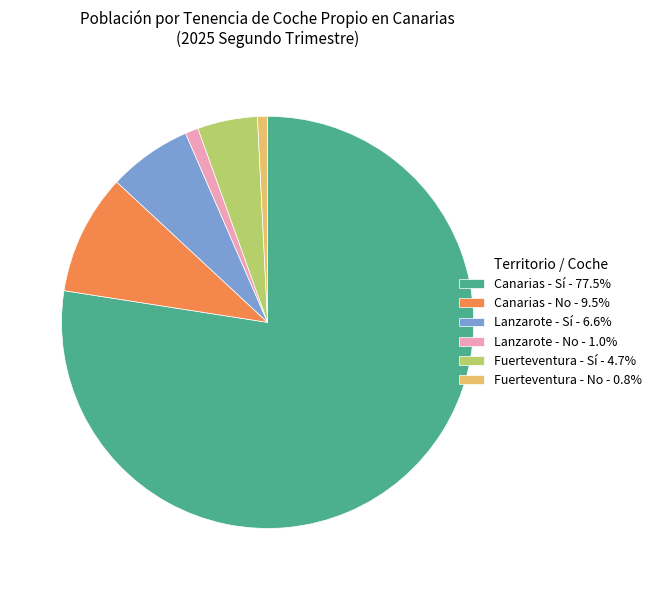

Between Lanzarote - No and Canarias - Sí, which is larger?

Canarias - Sí